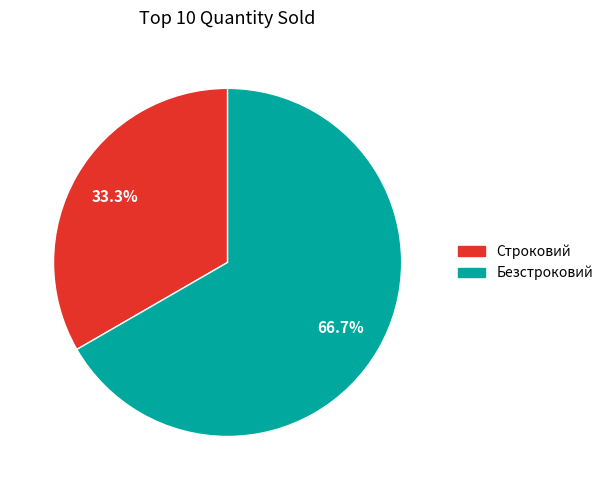

Rank the categories by value from highest to lowest.

Безстроковий, Строковий